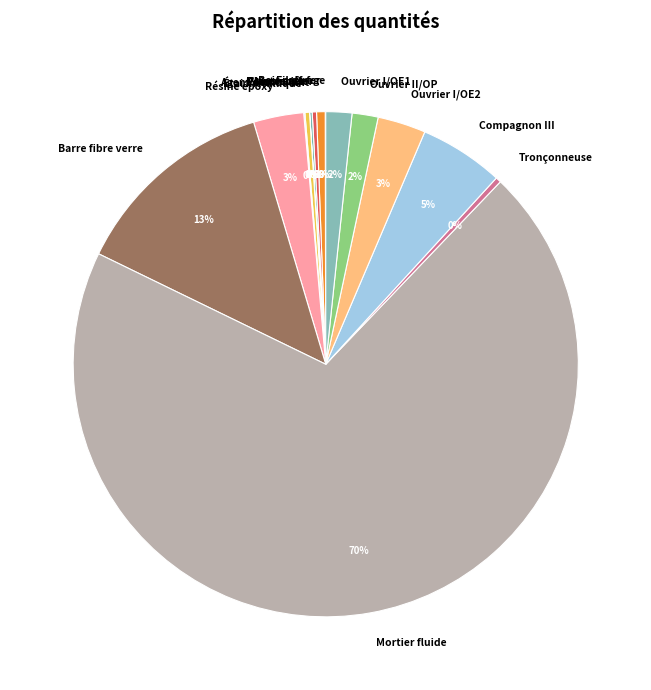

What is the largest slice in the pie chart?

Mortier fluide